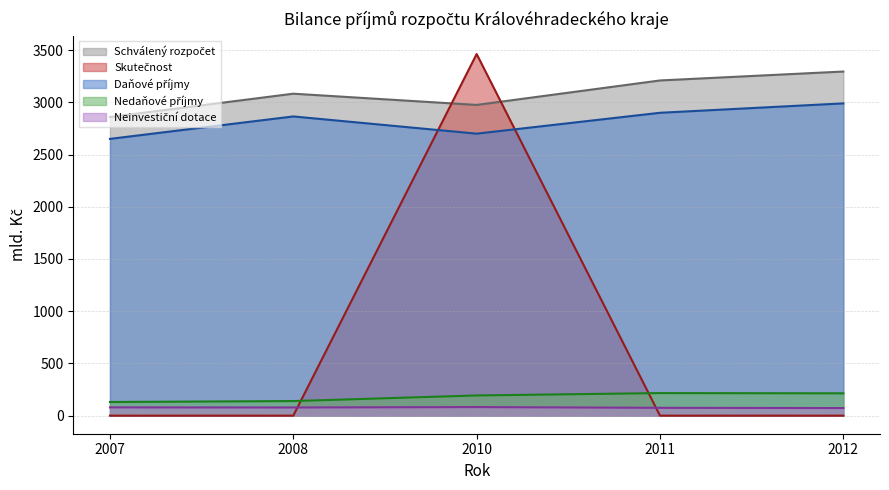

What is the approximate value of Nedaňové příjmy at 2007?

130.8